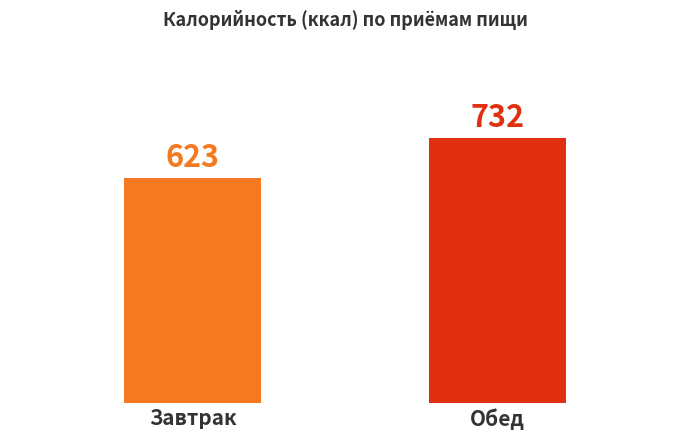

What is the change in value from Завтрак to Обед?

+109.5